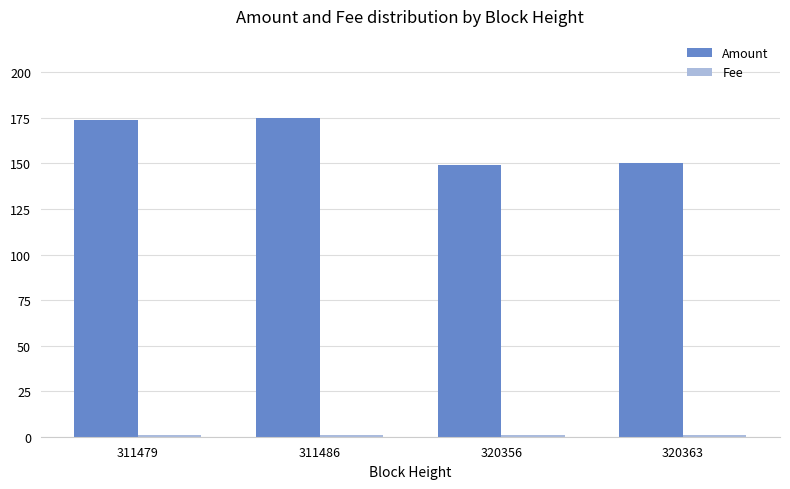

What is the greatest value displayed?

175